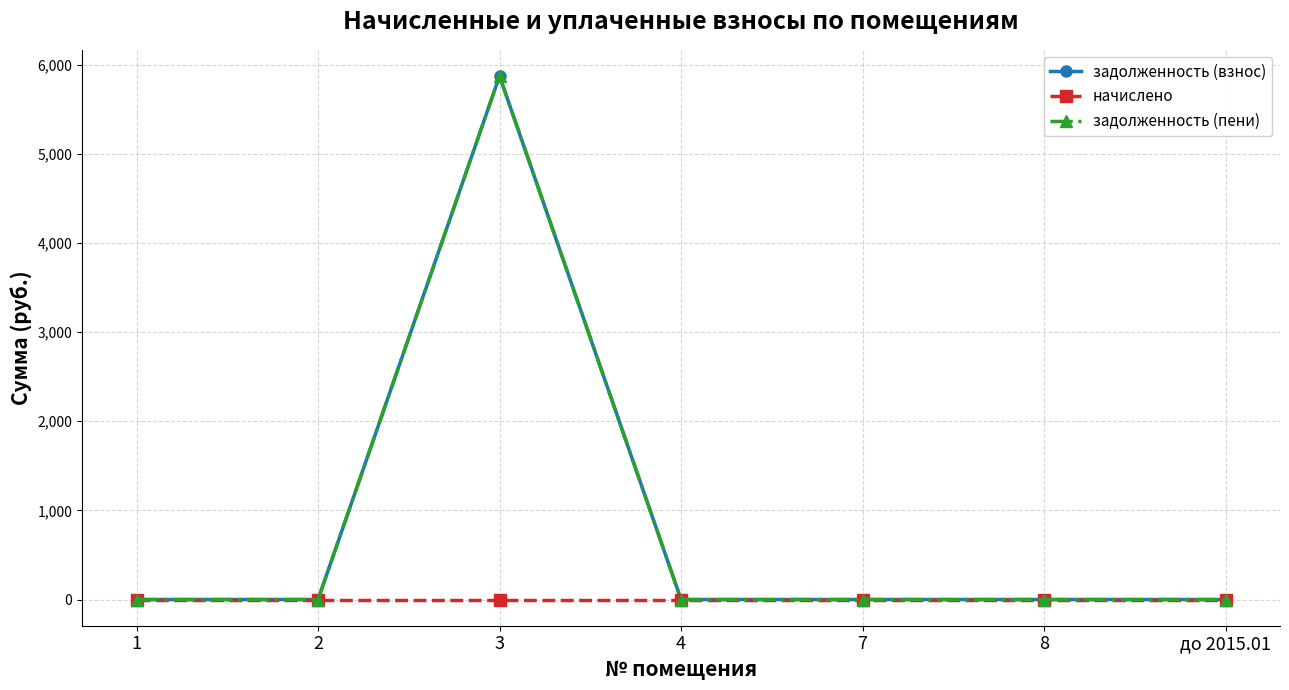

True or false: начислено has a value of 0.0 at 7.

True